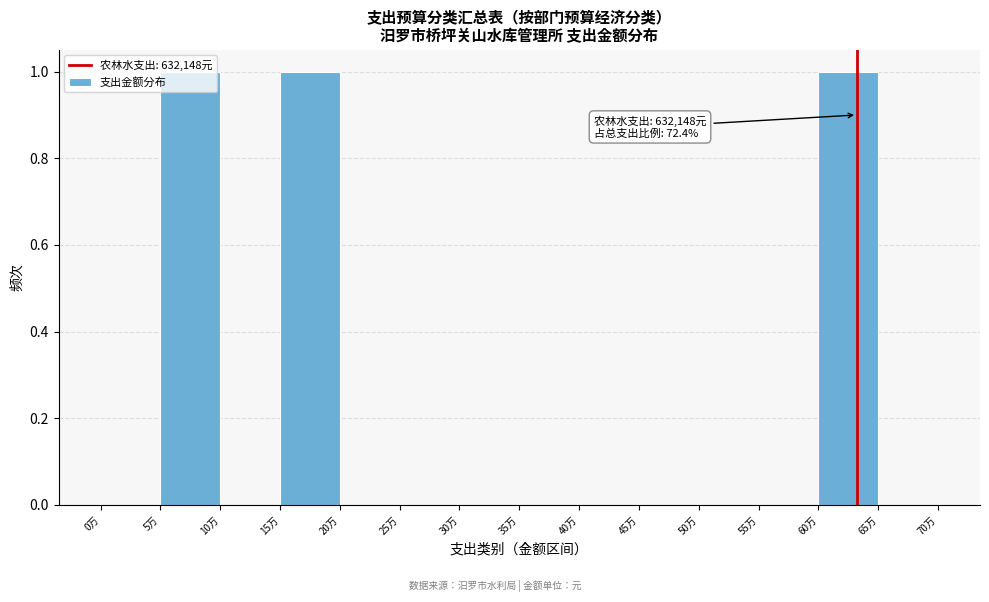

The value at 55万 is 0. True or false?

True